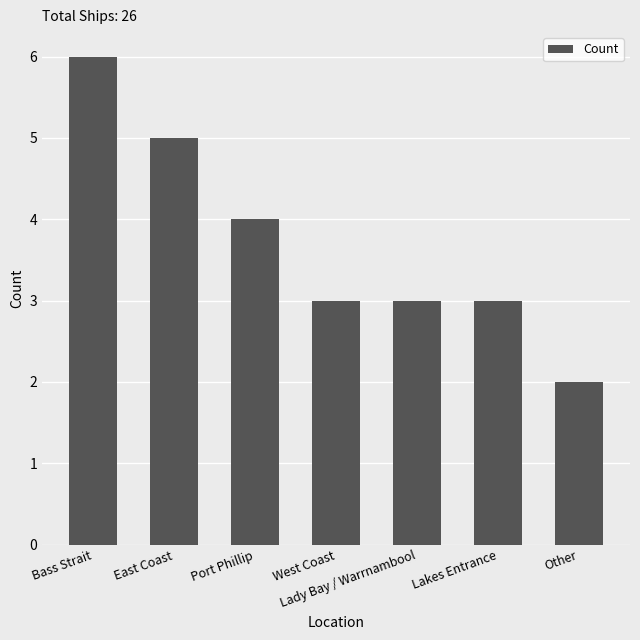

True or false: the data shows 2 at Lakes Entrance.

False